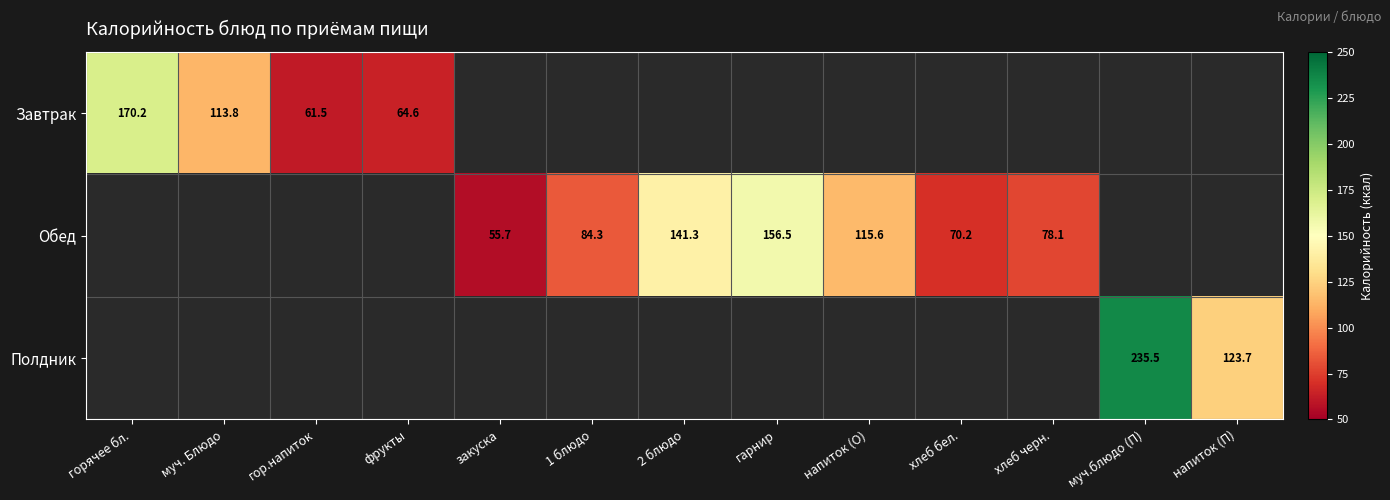

How many values in the Обед series exceed 55?

7